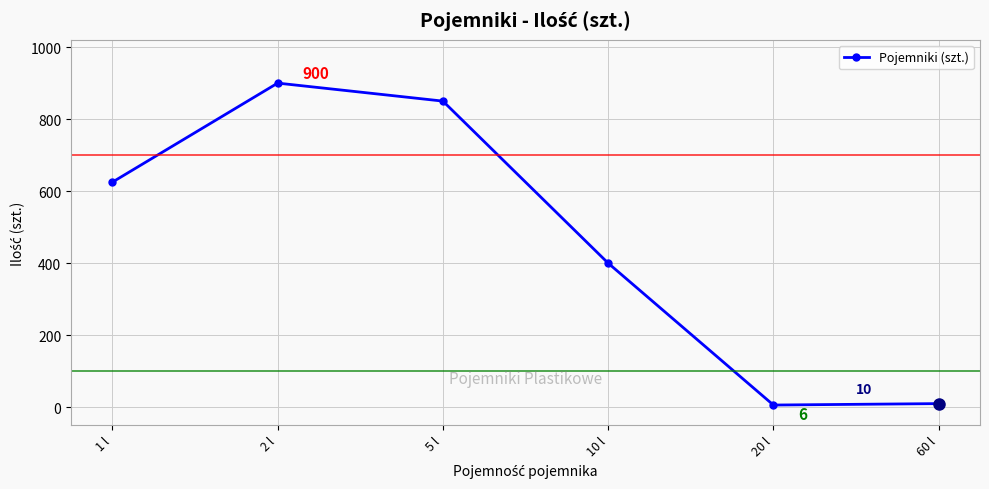

What is the value of the 3rd point from the left?

850